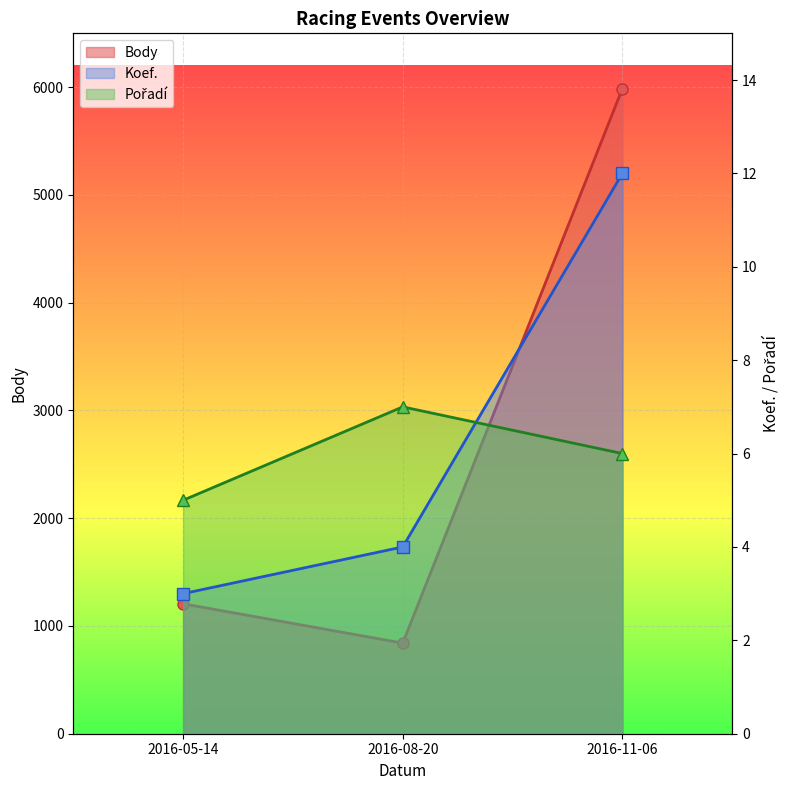

Rank the series by their maximum value, from lowest to highest.

Pořadí, Koef., Body